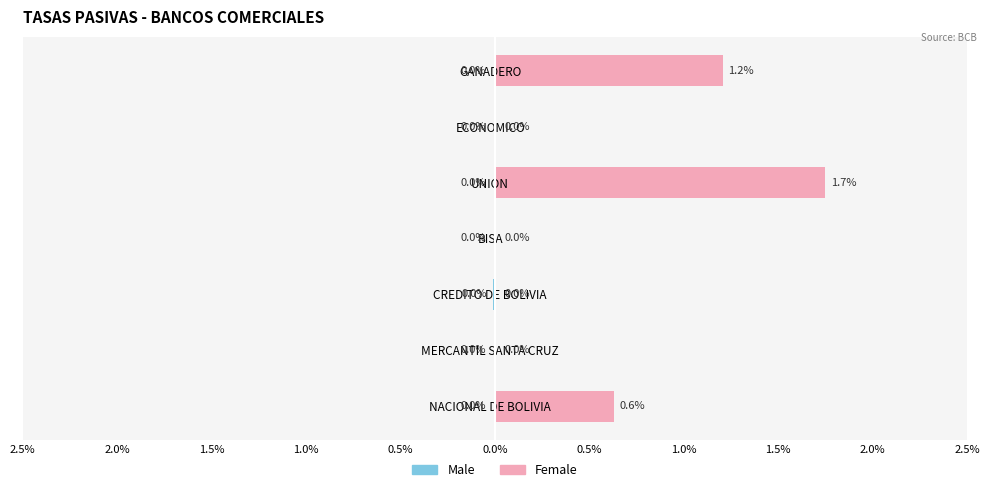

How many values in the Female series exceed 0?

3